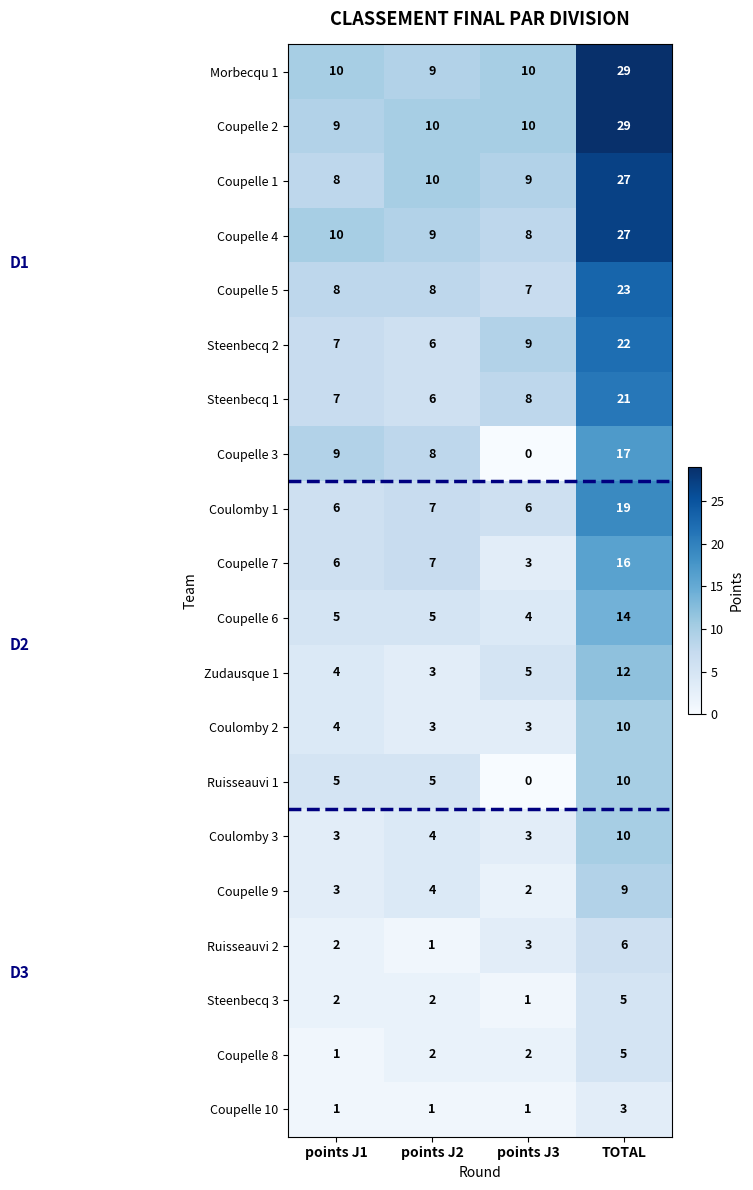

Count the number of data series in this chart.

20